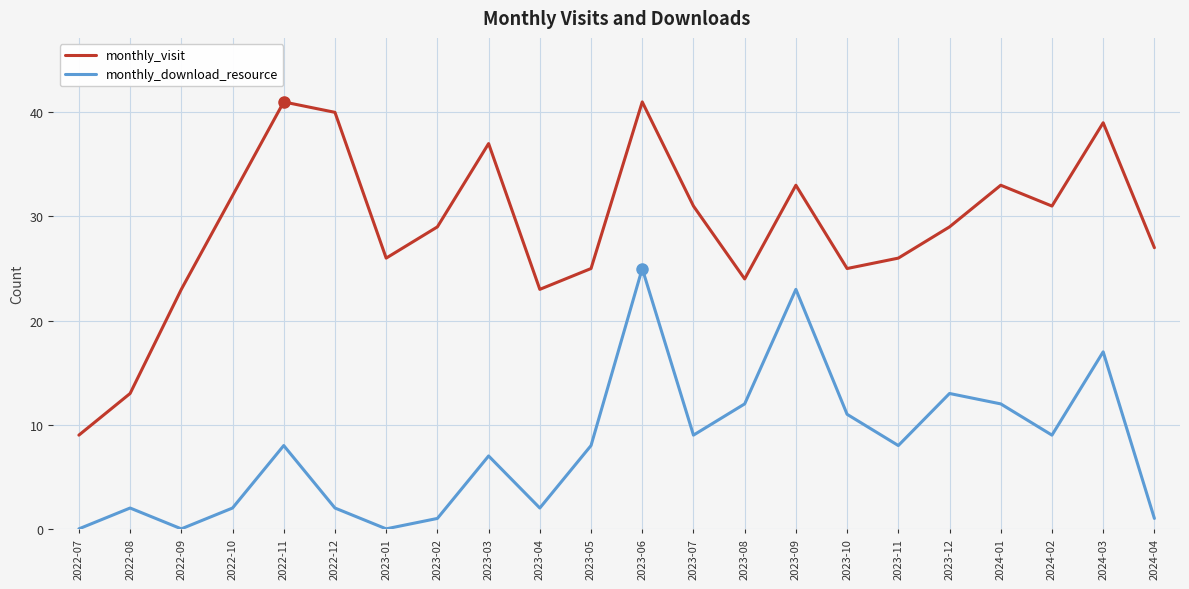

What is the spread (max minus min) of values at 2023-02?

28